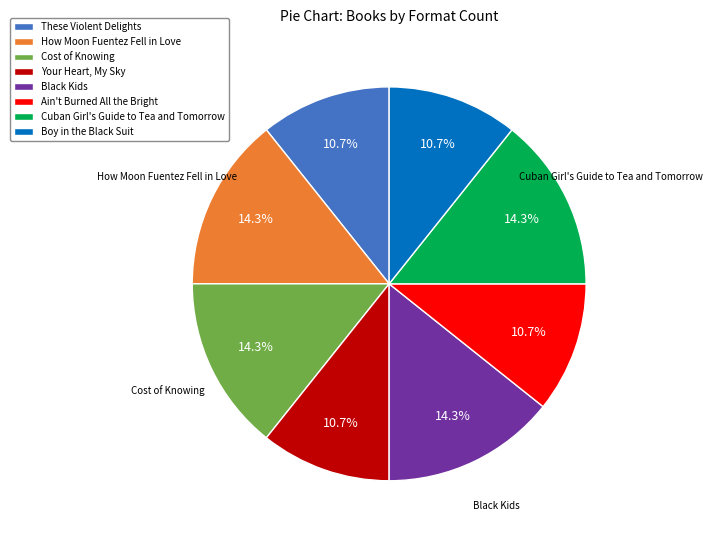

What percentage is NOT represented by Cuban Girl's Guide to Tea and Tomorrow?

85.7%